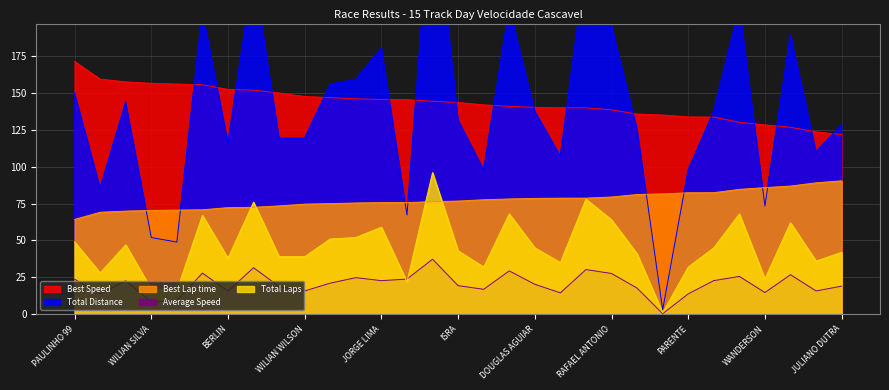

True or false: Total Laps has more than 1 interior local peaks.

True